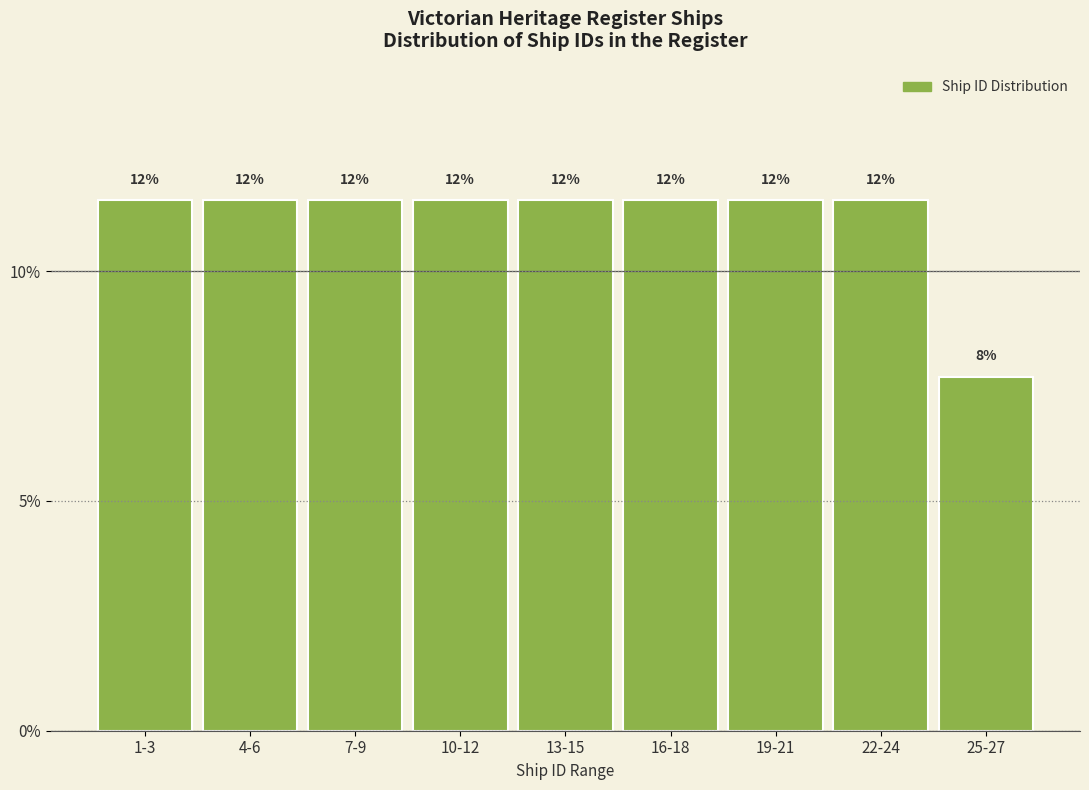

How many bars are there in total?

9